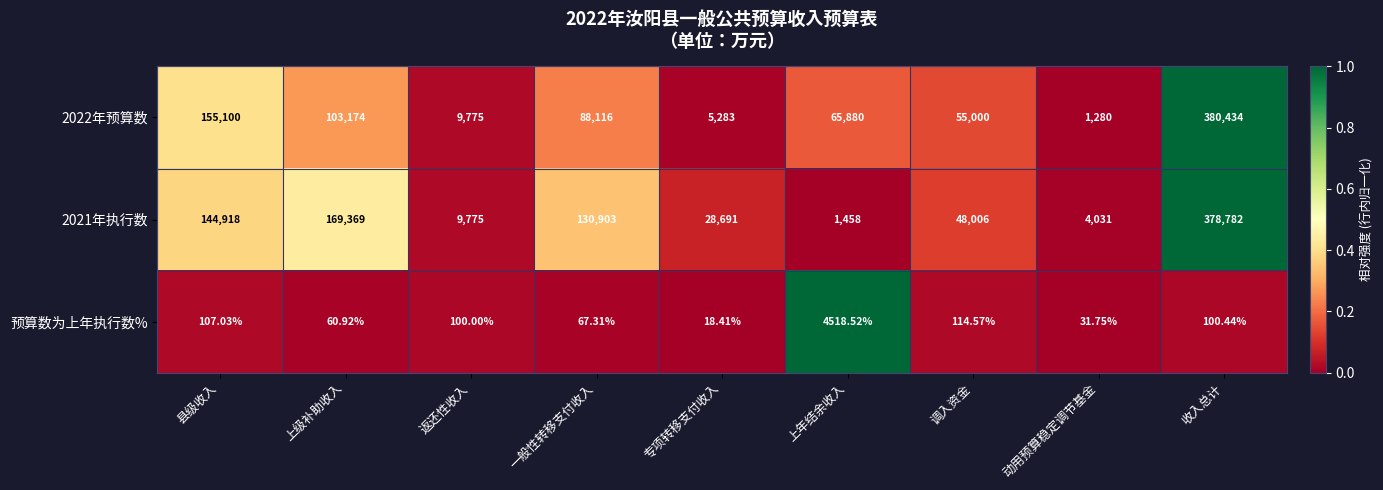

Is the value of 预算数为上年执行数% at 收入总计 greater than the value of 2022年预算数 at 上级补助收入?

No